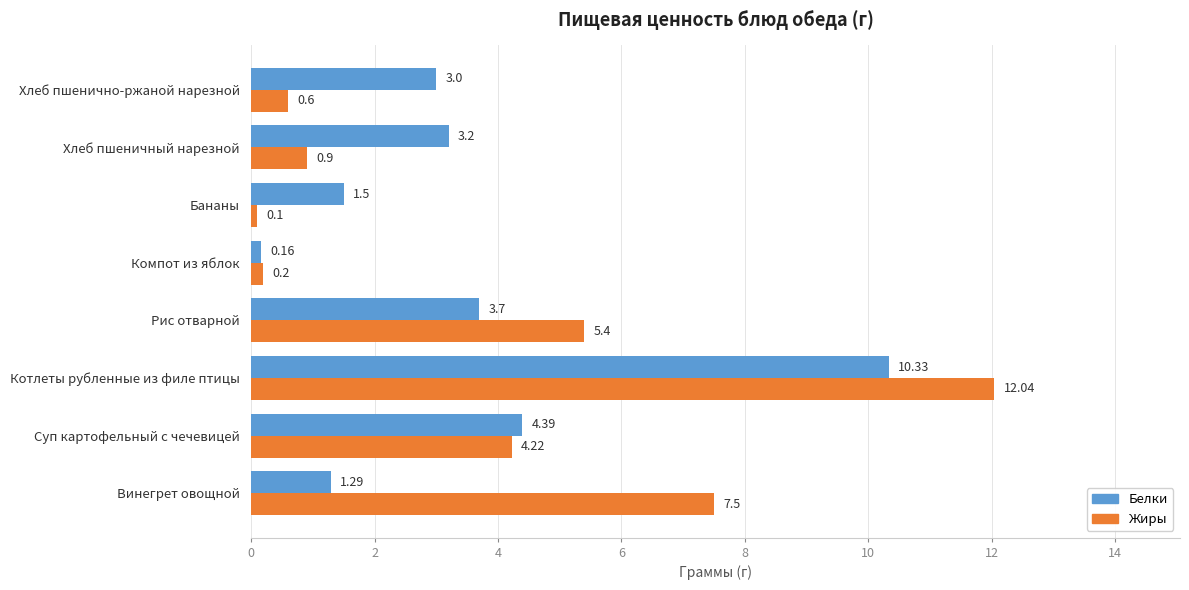

Which label corresponds to the smallest value in the chart?

Бананы